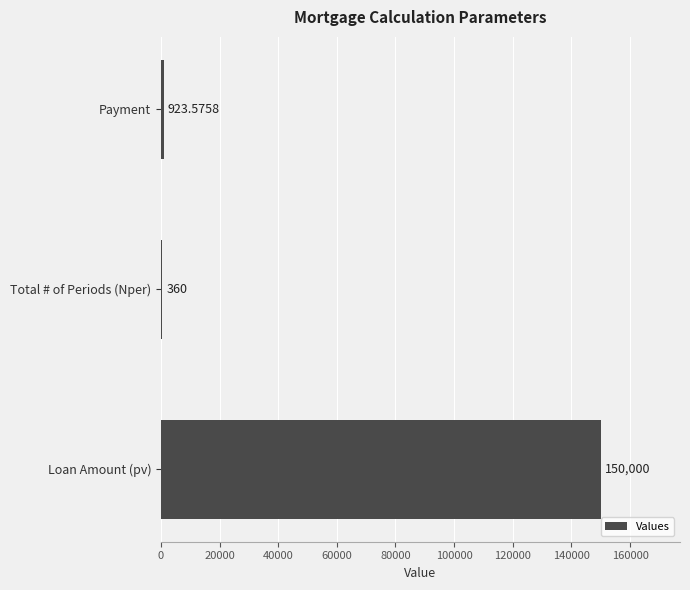

At which category does the chart reach its peak across all series?

Loan Amount (pv)